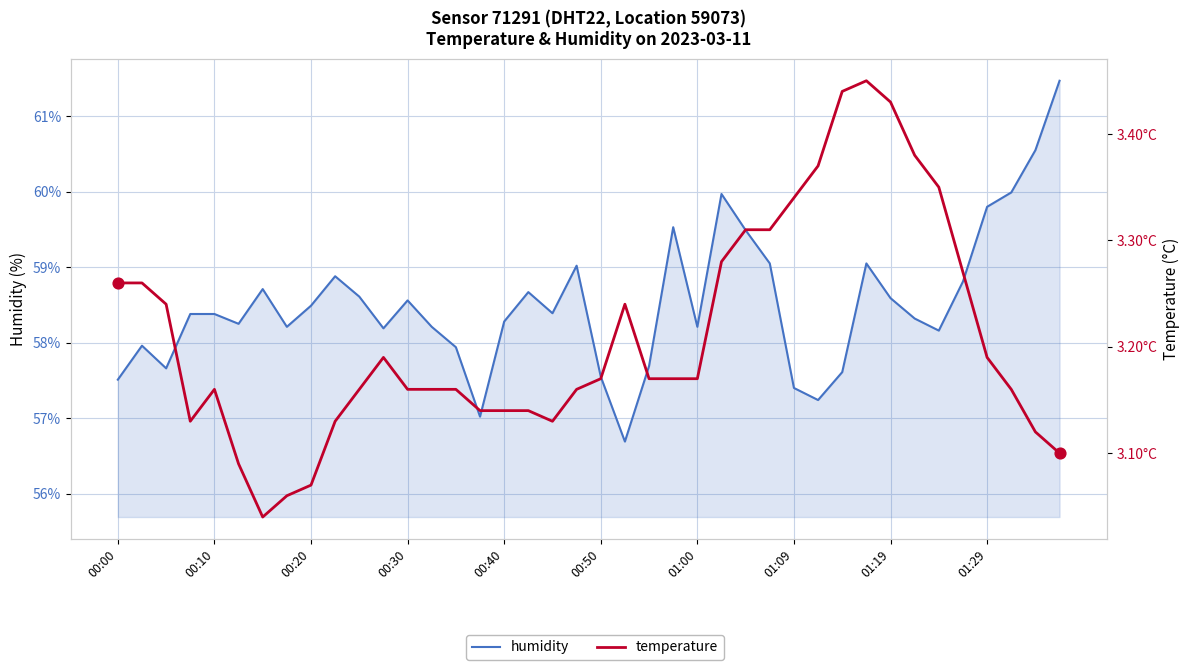

What is the total value across all series at 37?

63.2